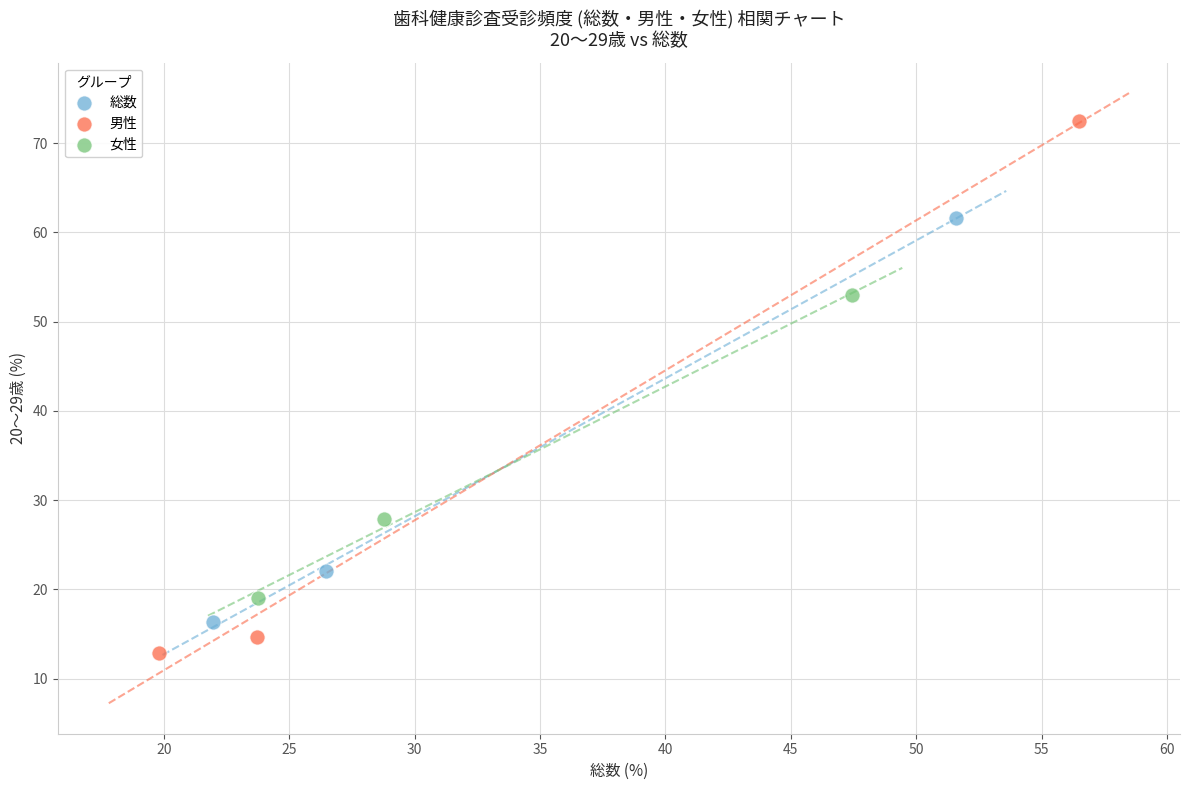

Which series reaches the minimum Y coordinate?

男性